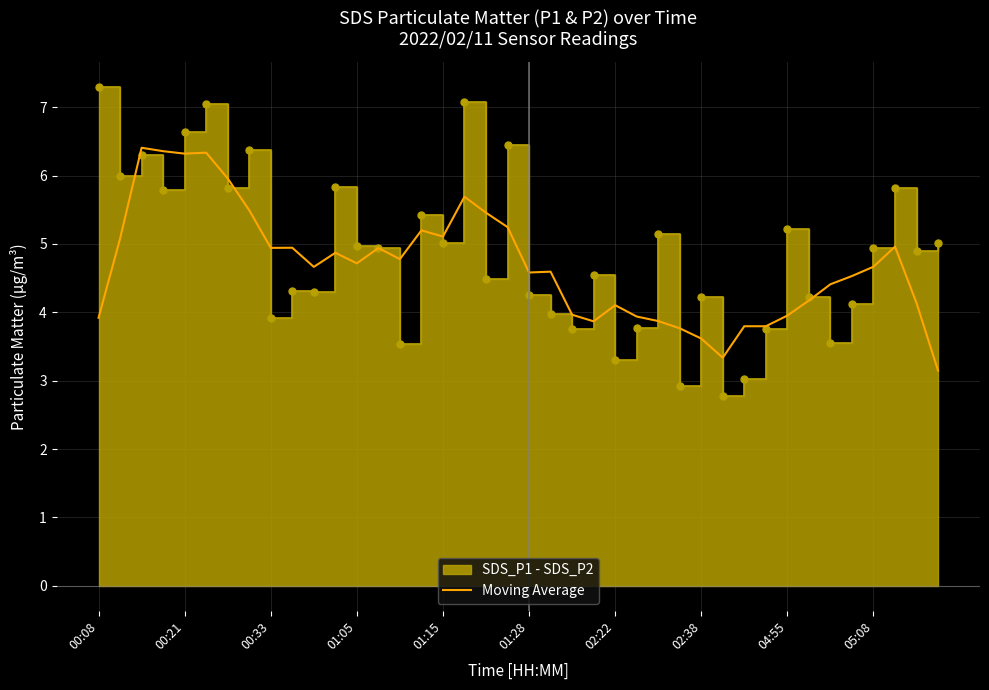

How many points are higher than both their immediate neighbors (excluding endpoints)?

10